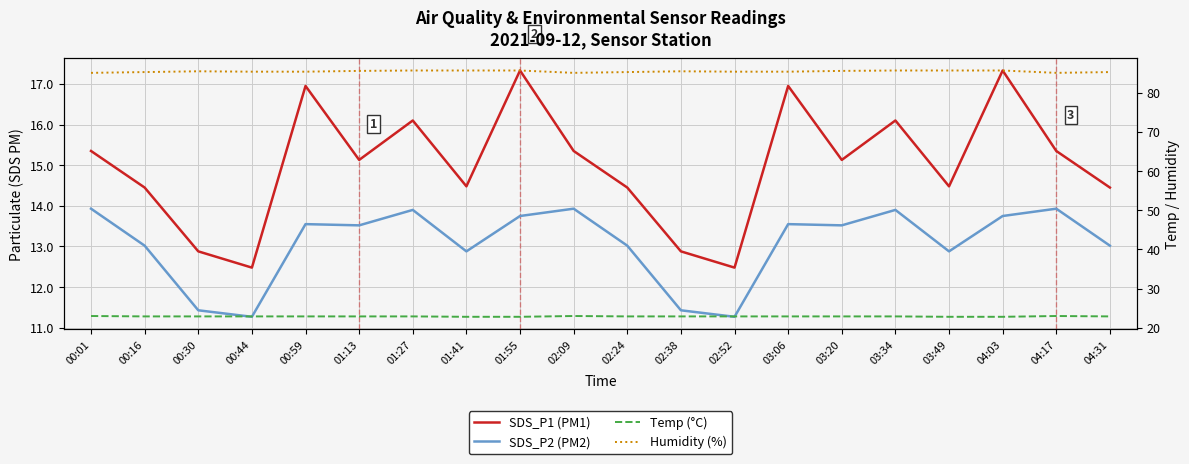

What are all the series names shown in the legend?

SDS_P1 (PM1), SDS_P2 (PM2), Temp (°C), Humidity (%)